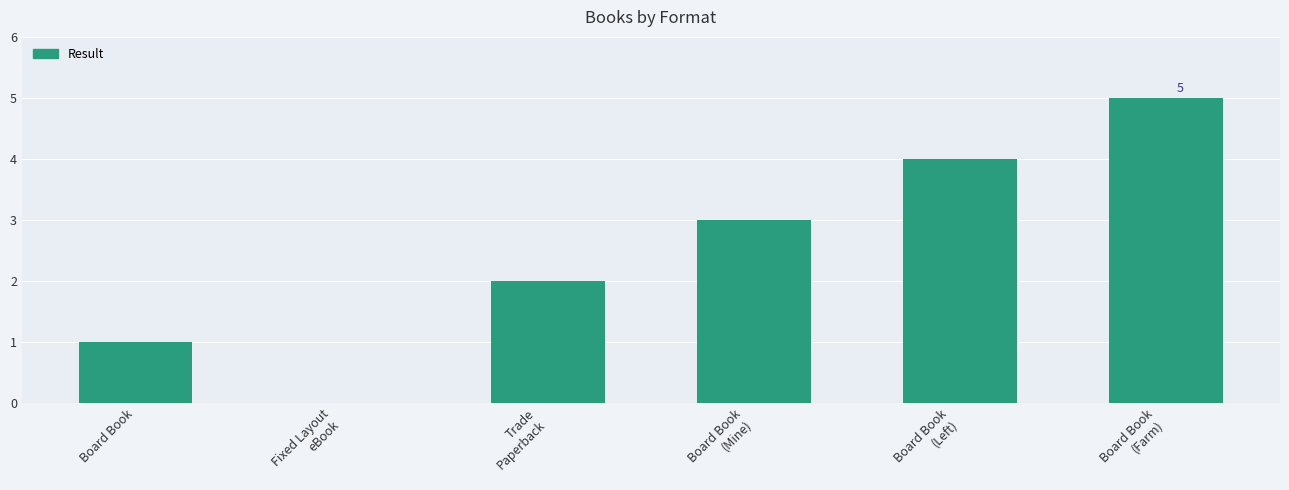

Which has a higher value, Trade
Paperback or Board Book
(Left)?

Board Book
(Left)